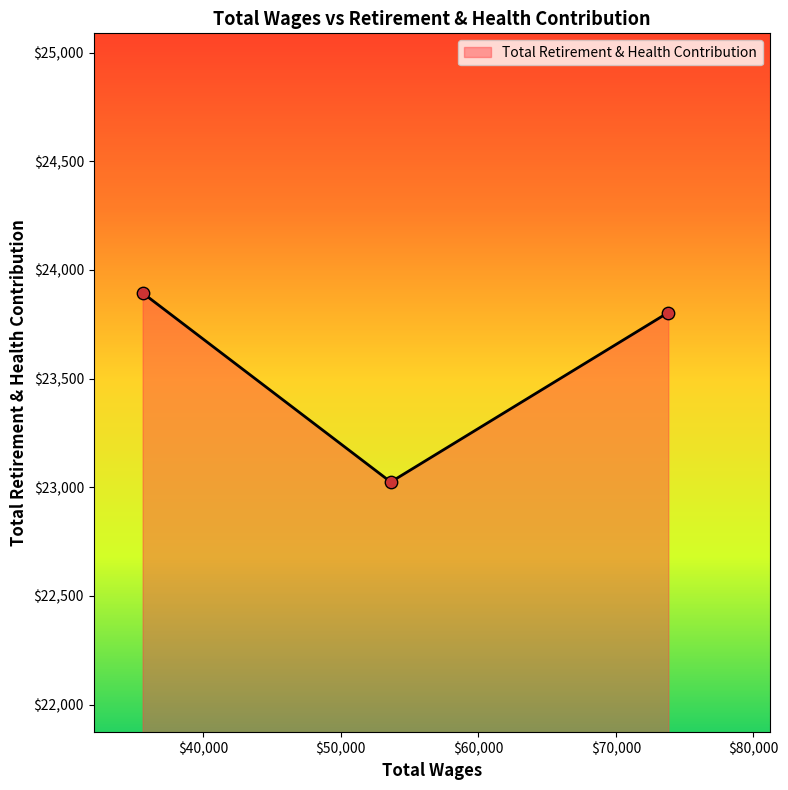

Approximately how many times larger is the value at 73810.0 compared to 35603.0?

1.0